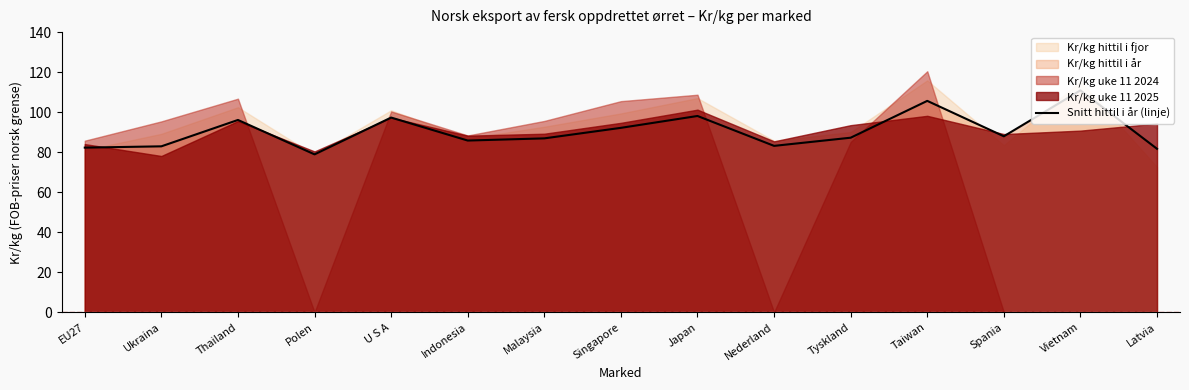

How many lines are shown in the chart?

1